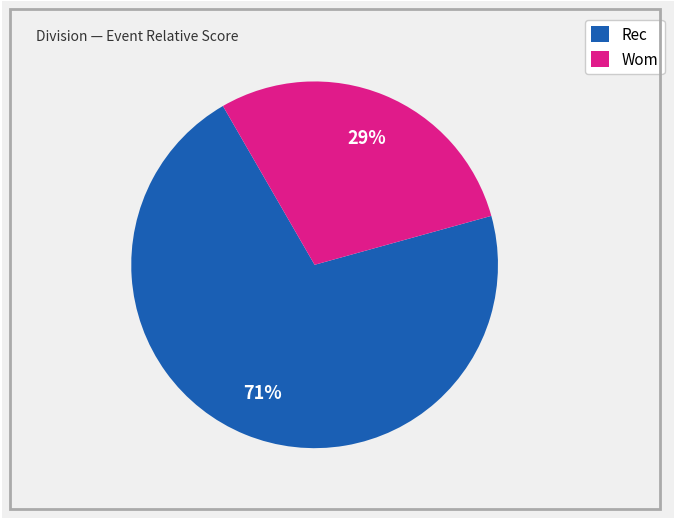

Is there any slice that represents more than half of the pie?

Yes